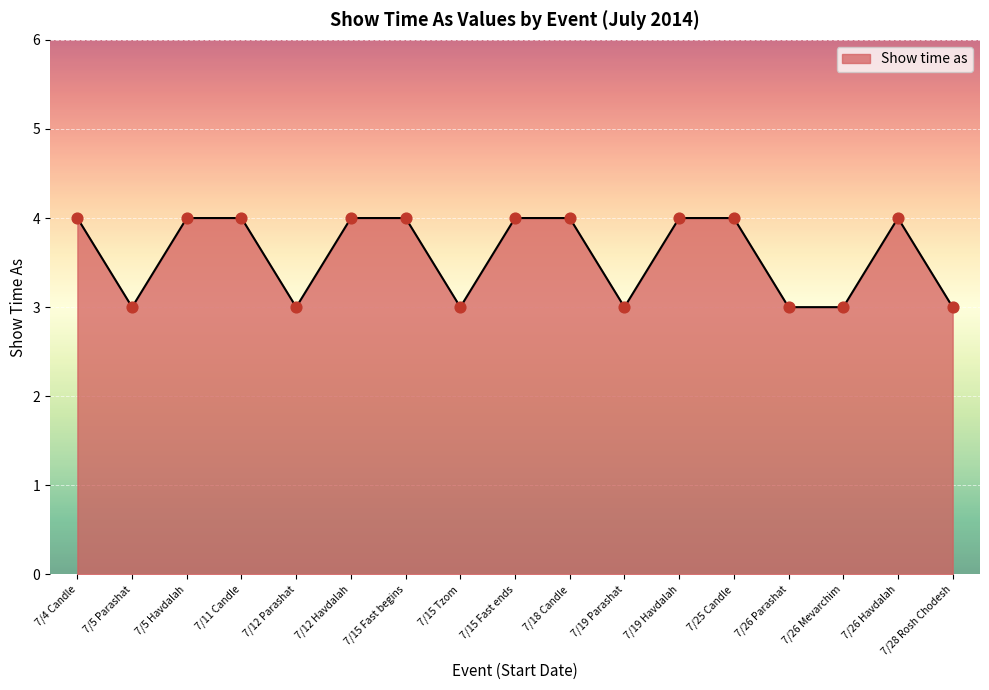

What is the ratio of the value at 7/12 Parashat to the value at 7/28 Rosh Chodesh?

1.0